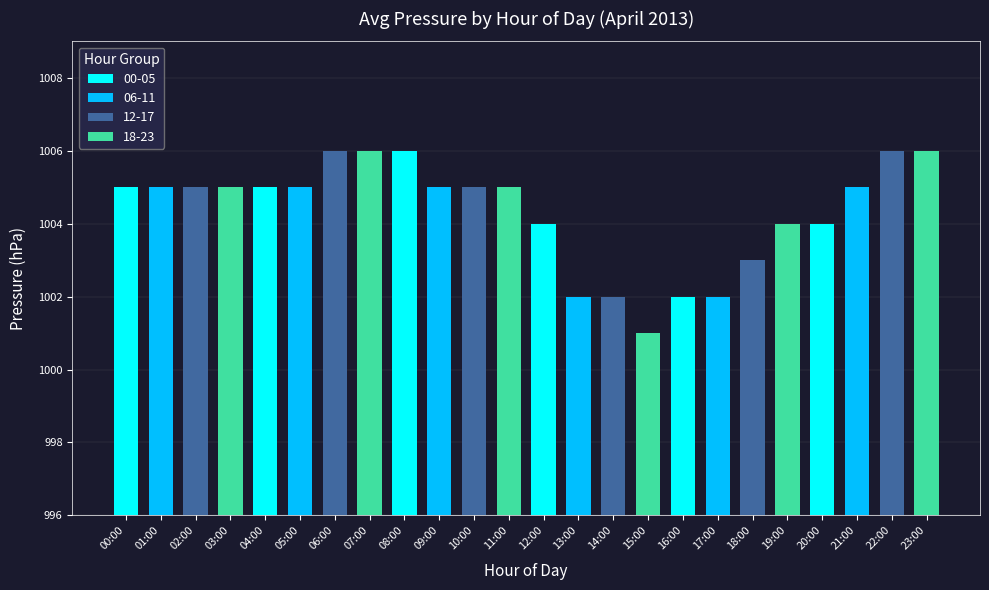

What is the ratio of the value at 14:00 to the value at 07:00?

1.0